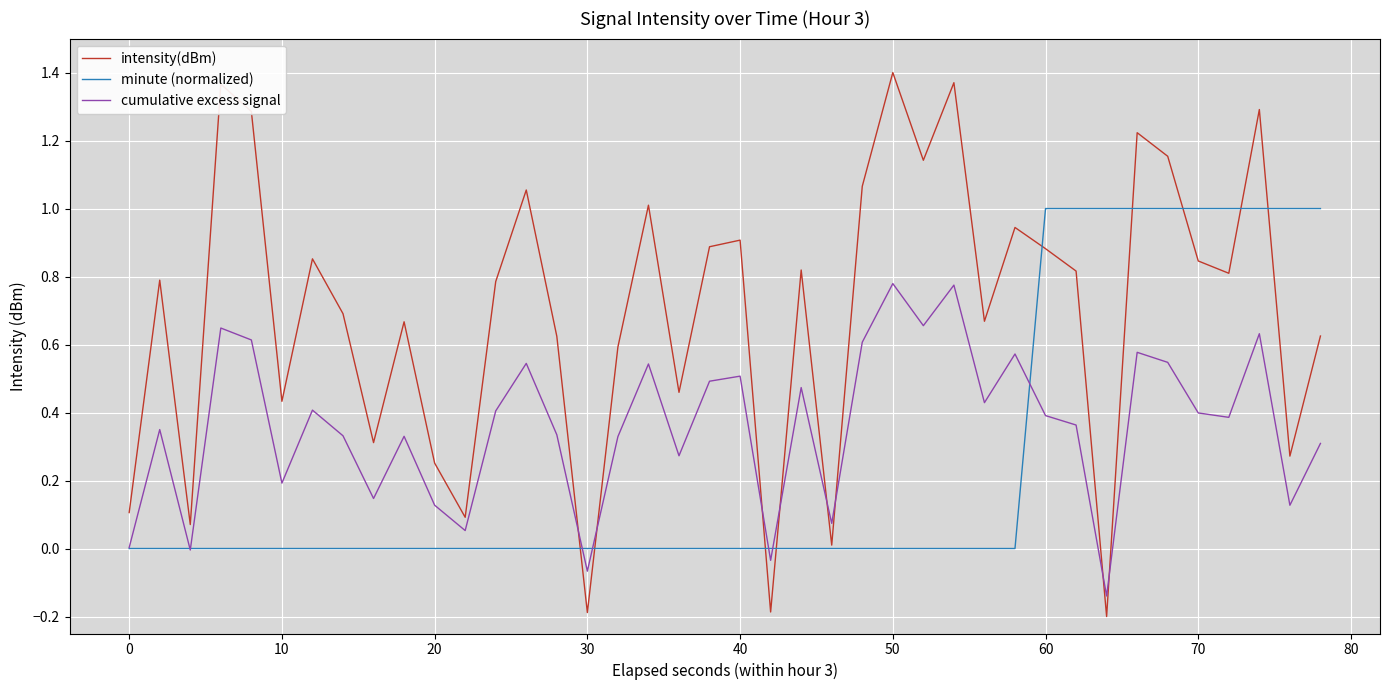

Which series has the largest range (max minus min)?

intensity(dBm)